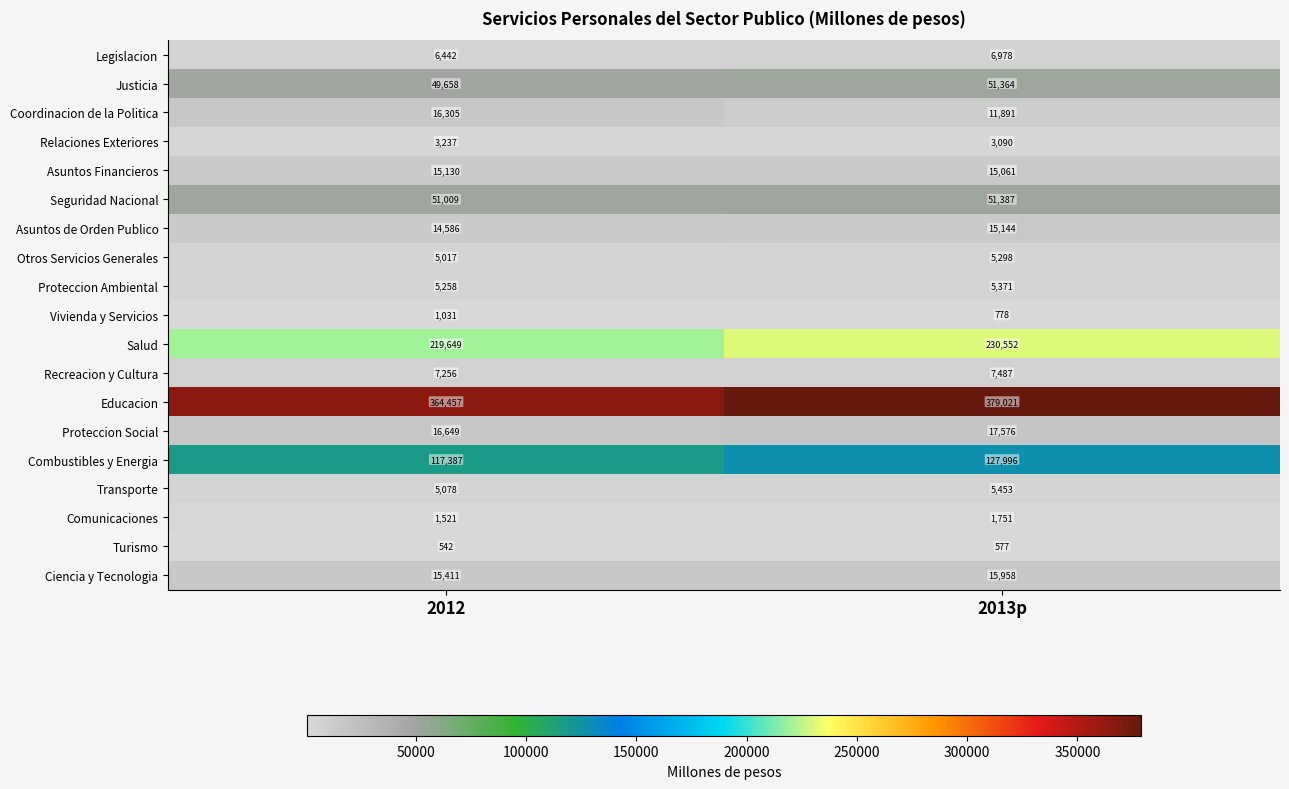

What is the difference between the maximum and minimum values in the Vivienda y Servicios series?

253